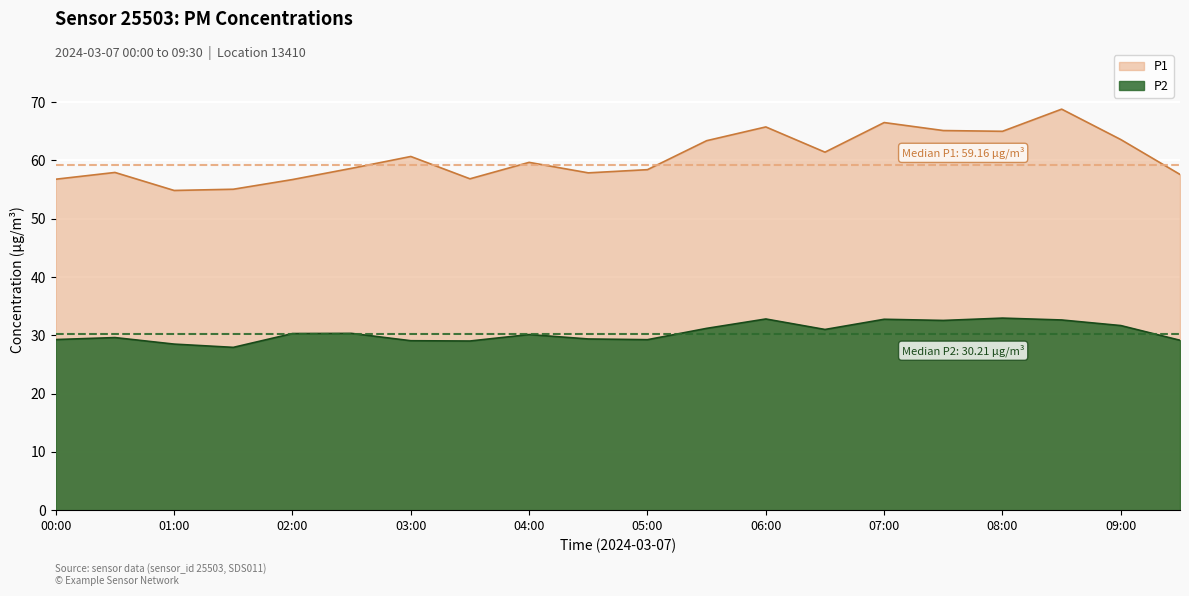

At which category is the sum across all series the highest?

08:30